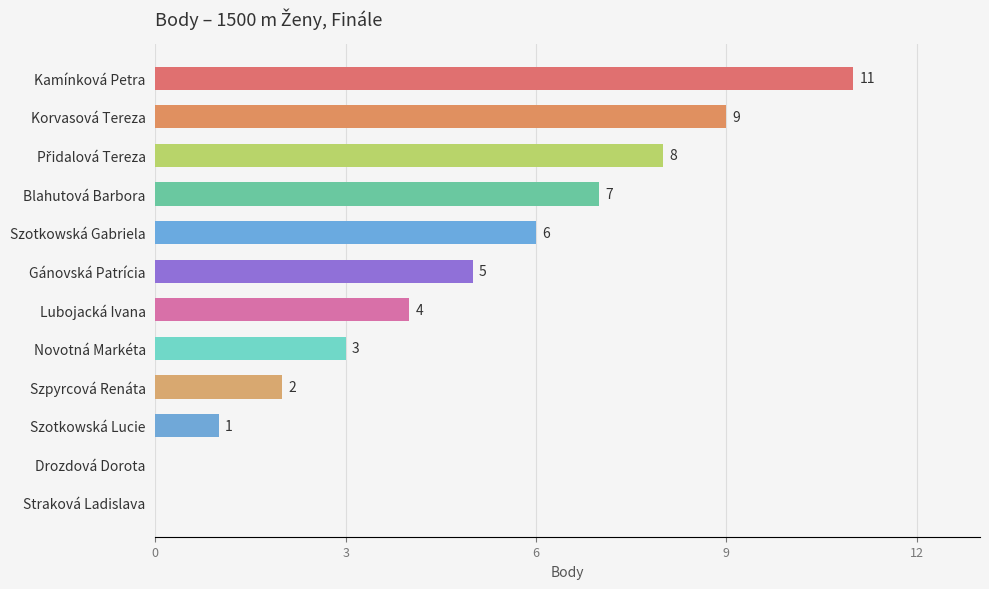

Where is the data nearest to the value 5?

Gánovská Patrícia